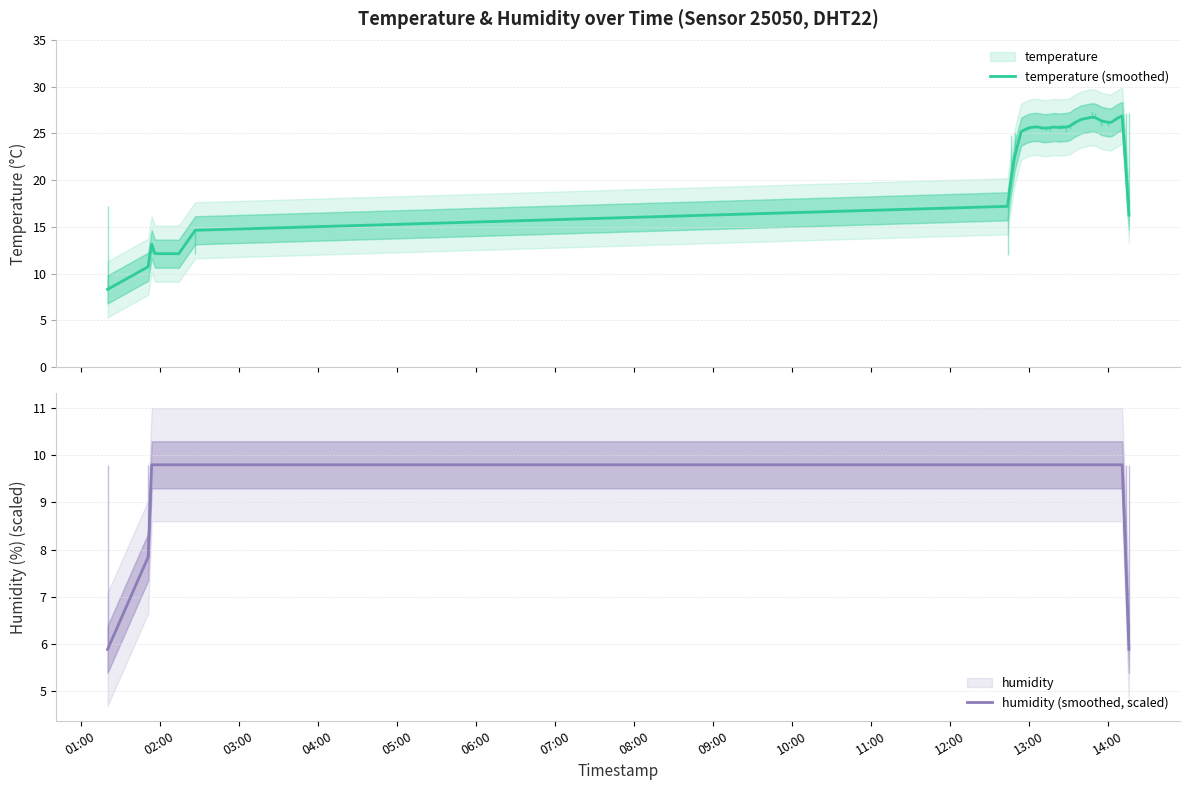

Rank the series by their maximum value, from highest to lowest.

temperature (smoothed), humidity (smoothed, scaled)